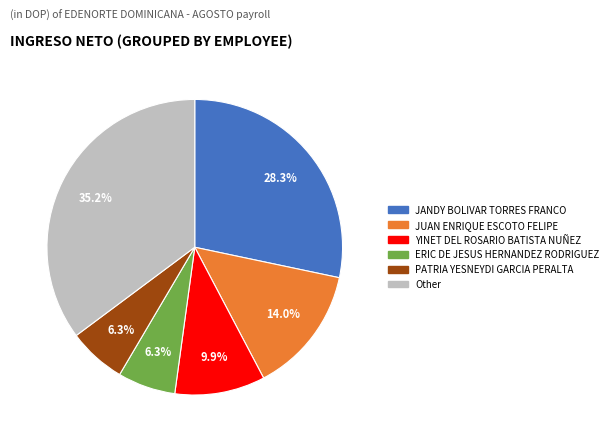

Is there any slice that represents more than half of the pie?

No